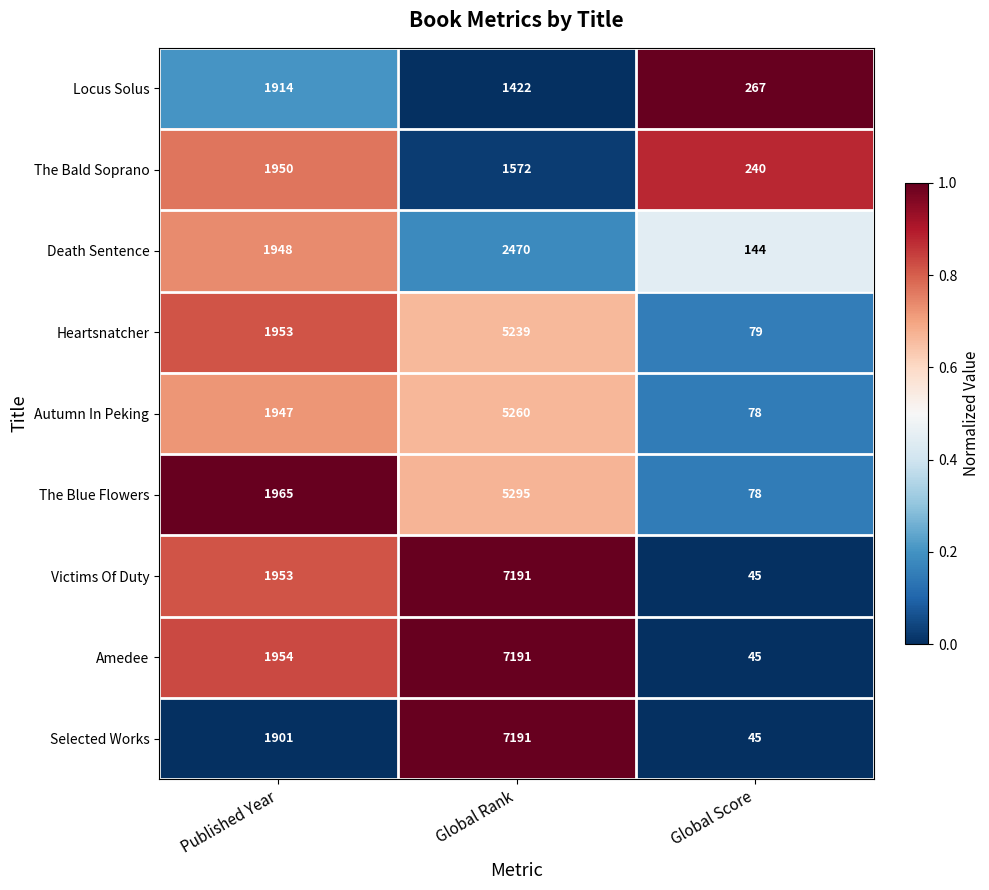

At which label is Victims Of Duty closest to 3618?

Published Year